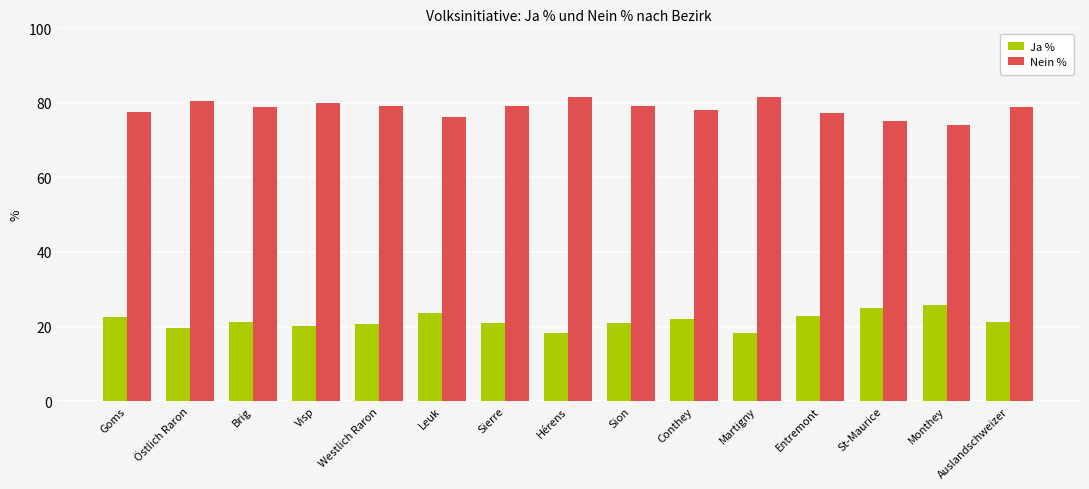

What is the sum of the Nein % values at Hérens and Martigny?

163.4